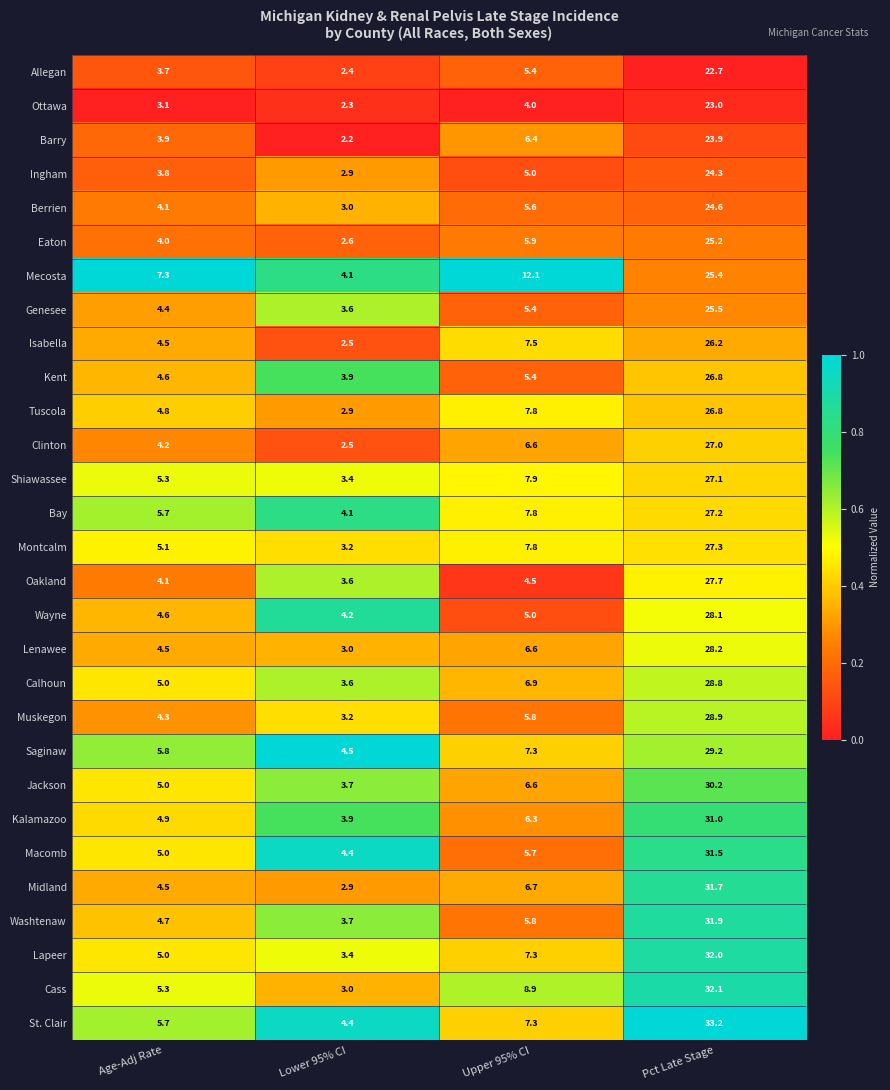

Which series has the widest spread of values?

Cass